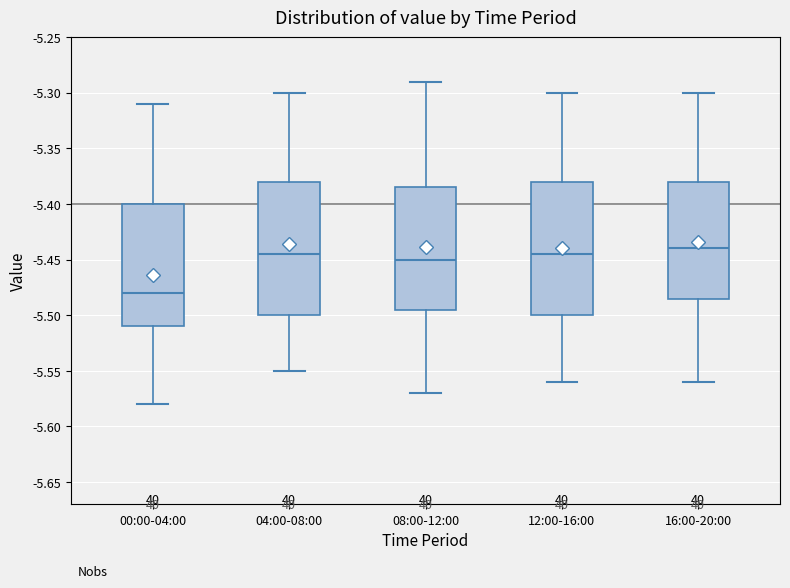

Reading left to right, transcribe this box plot: for each box, give where its median line is, the range the box spans, and where its two whiskers end, as read against the y-axis. The values are not printed on the chart, so give them approximately, as read against the axis.

00:00-04:00: median -5.480, box -5.510 to -5.400, whiskers -5.580 to -5.310
04:00-08:00: median -5.445, box -5.500 to -5.380, whiskers -5.550 to -5.300
08:00-12:00: median -5.450, box -5.495 to -5.385, whiskers -5.570 to -5.290
12:00-16:00: median -5.445, box -5.500 to -5.380, whiskers -5.560 to -5.300
16:00-20:00: median -5.440, box -5.485 to -5.380, whiskers -5.560 to -5.300